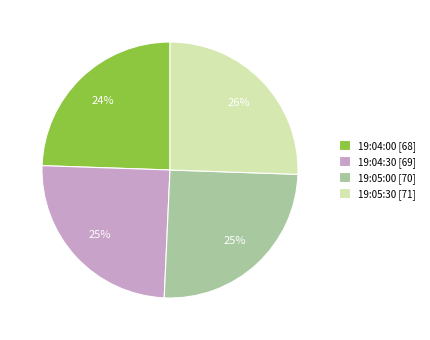

Between 19:05:00 [70] and 19:04:00 [68], which is larger?

19:05:00 [70]